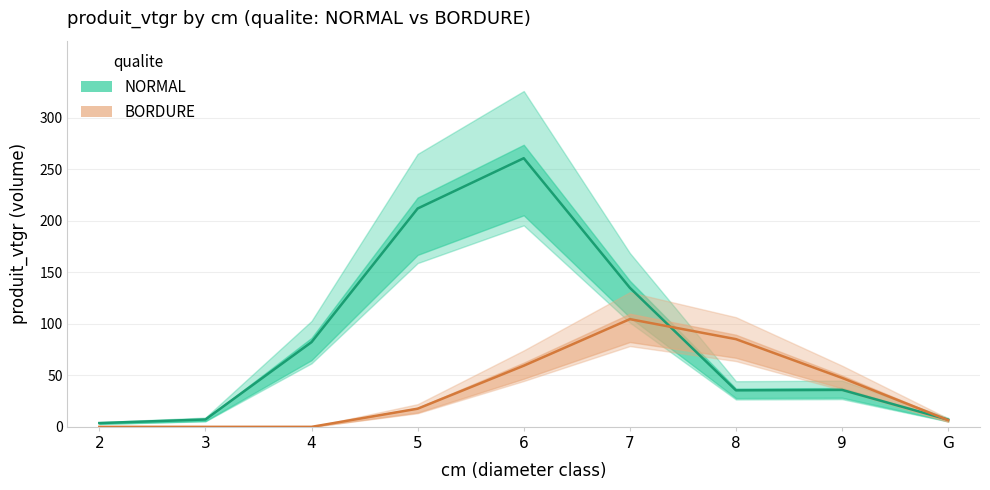

What is the sum of all BORDURE values?

320.7